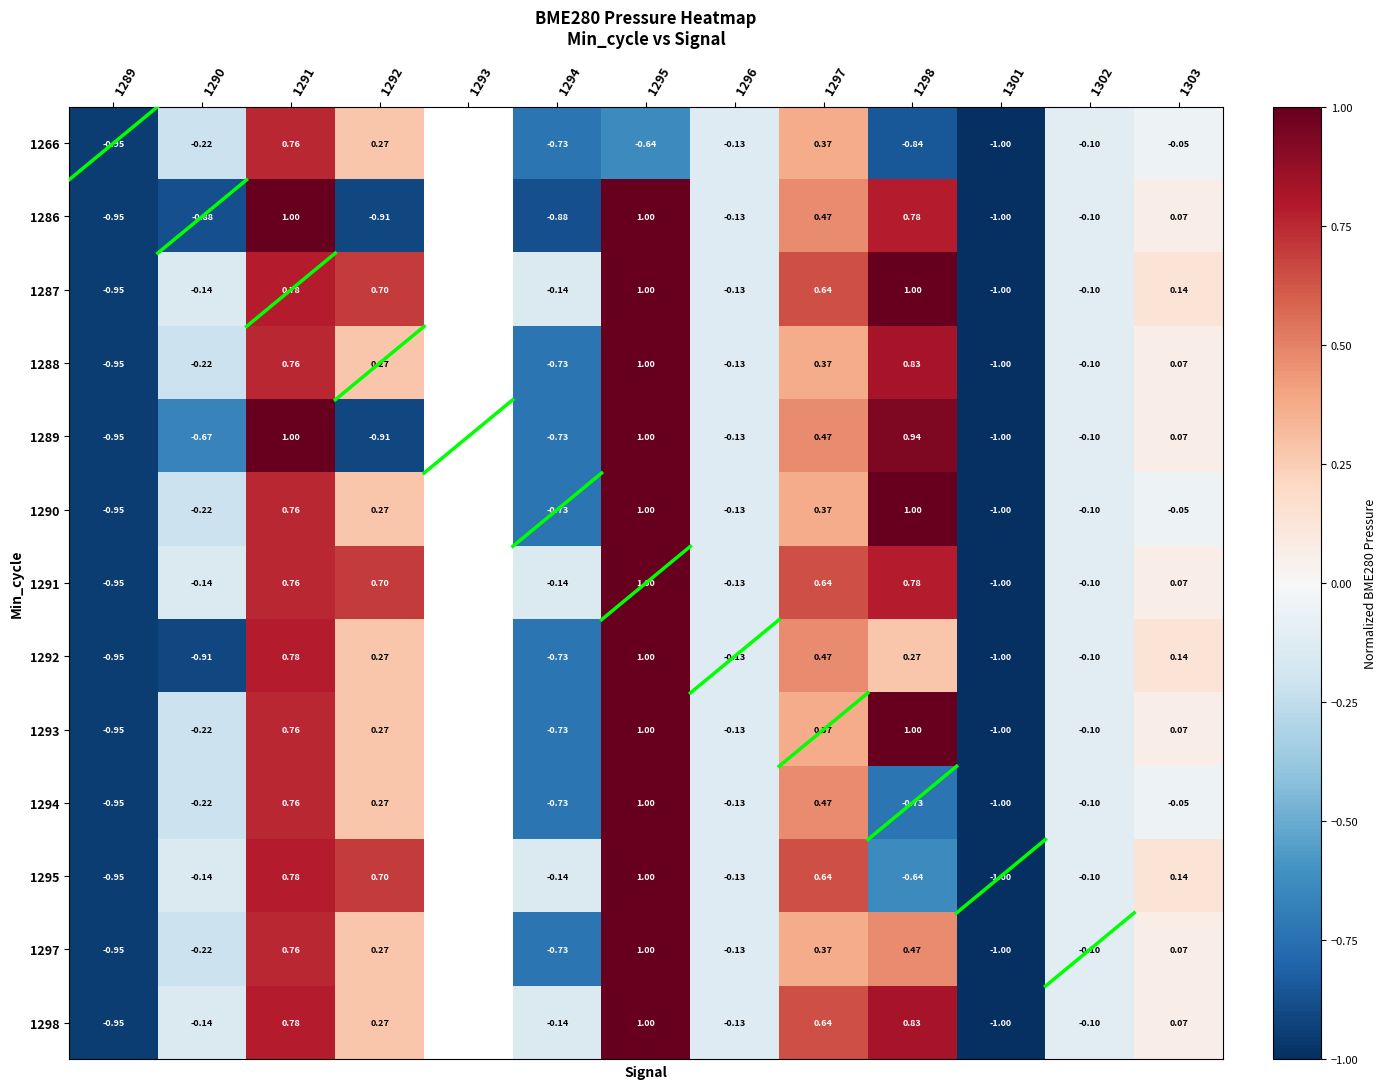

What is the difference between the maximum and second lowest values in the 1290 series?

1.9